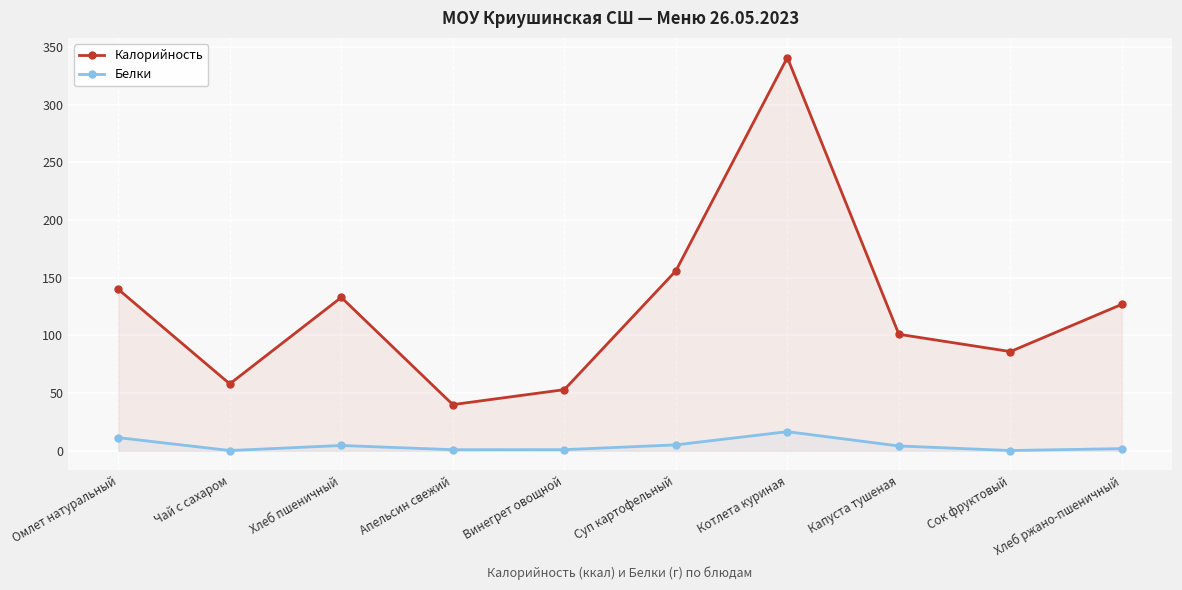

What is the sum of all Белки values?

45.8